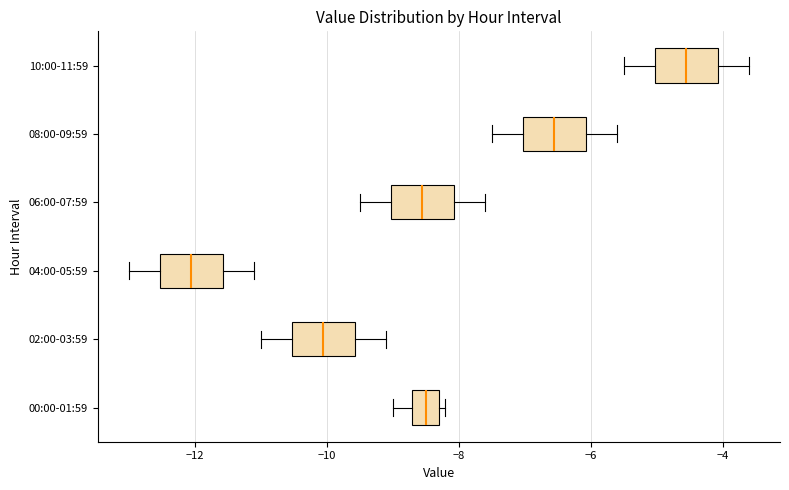

Where does the right whisker of the box for 02:00-03:59 end on the x-axis? The values are not printed on the chart, so give them approximately, as read against the axis.

-9.0